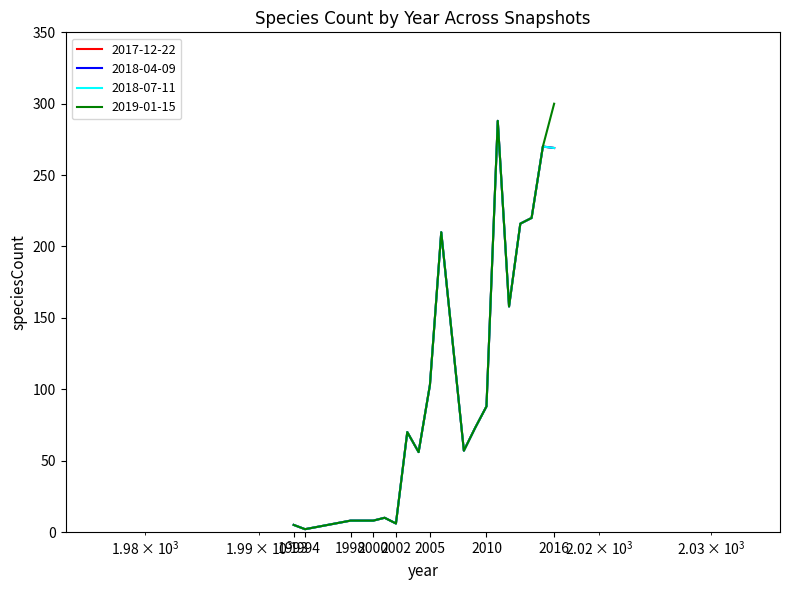

What is the sum of all 2019-01-15 values?

2148